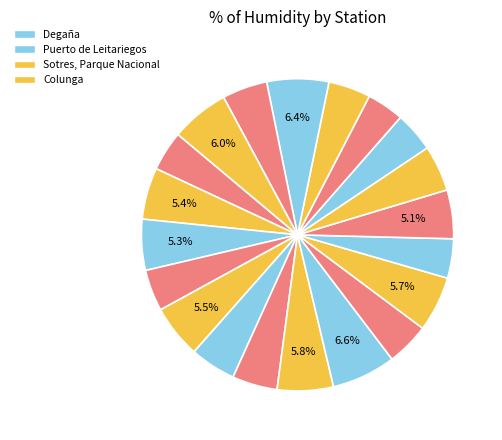

How many segments does this pie chart have?

20